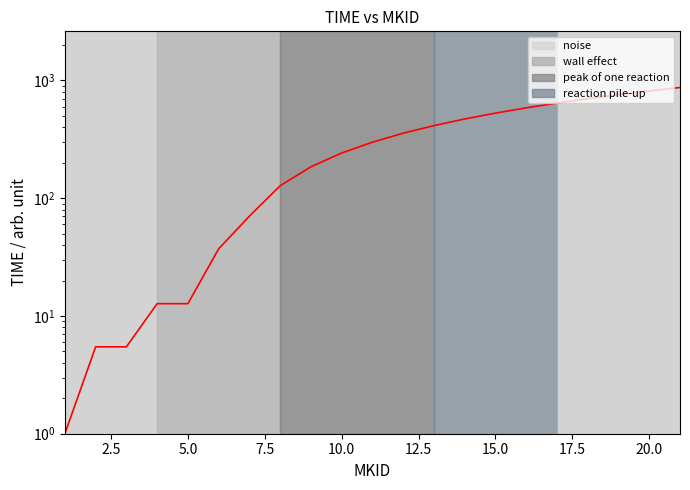

What is the maximum value shown in the chart?

871.8